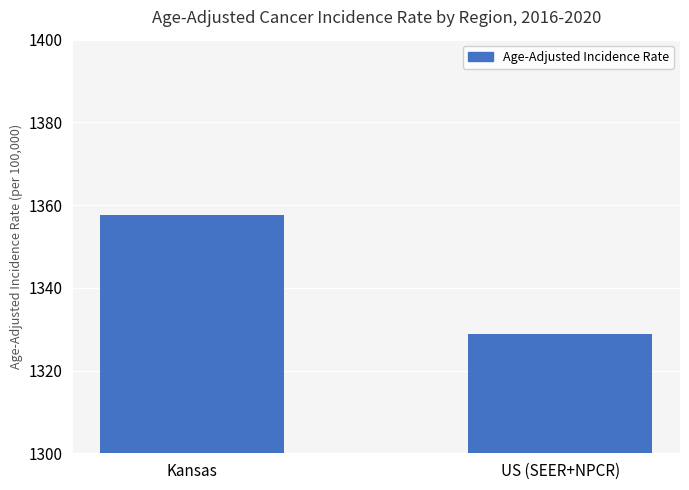

What is the ratio of the value at US (SEER+NPCR) to the value at Kansas?

1.0